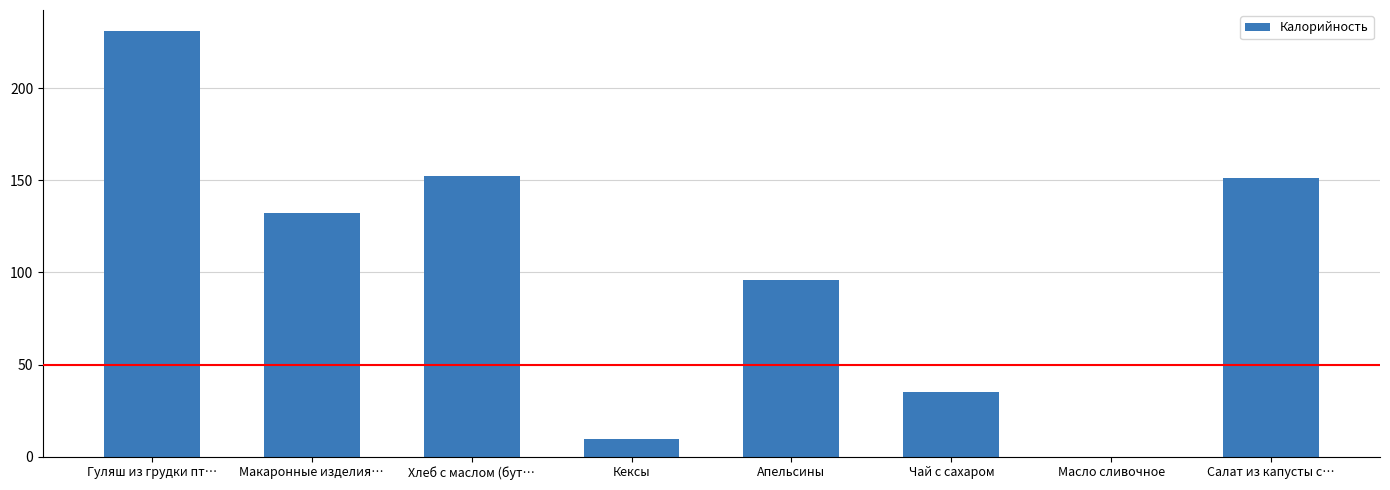

What is the approximate value at Кексы?

9.3